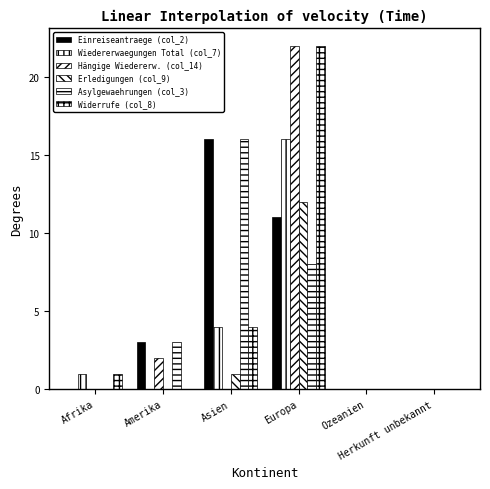

What is the maximum value for Hängige Wiedererw. (col_14)?

22